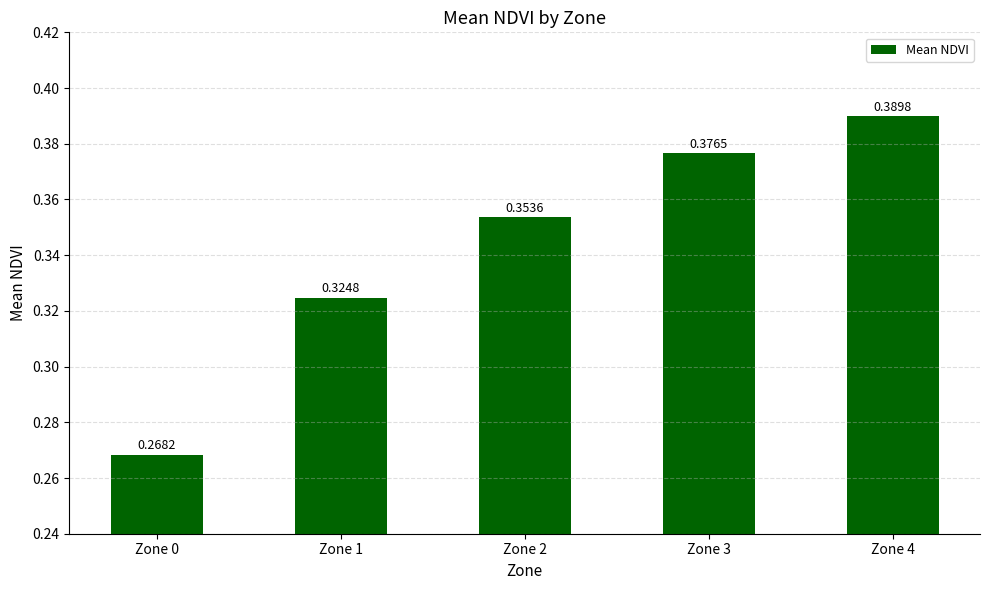

Which label corresponds to the smallest value in the chart?

Zone 0